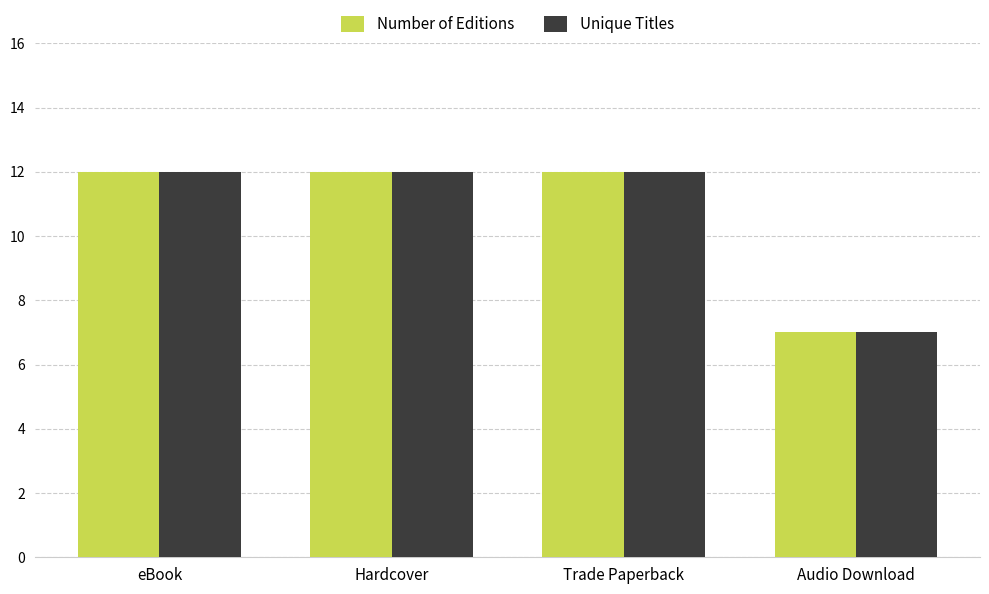

At which label is Unique Titles closest to 9?

Audio Download